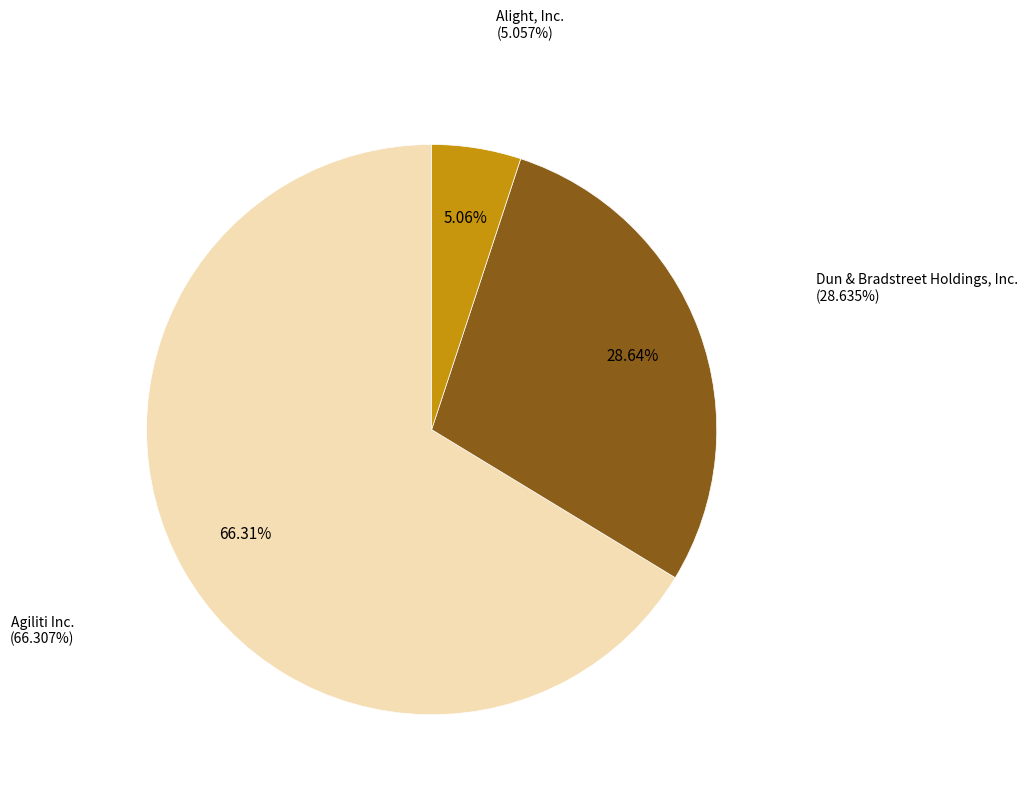

Count the number of slices in the pie.

3